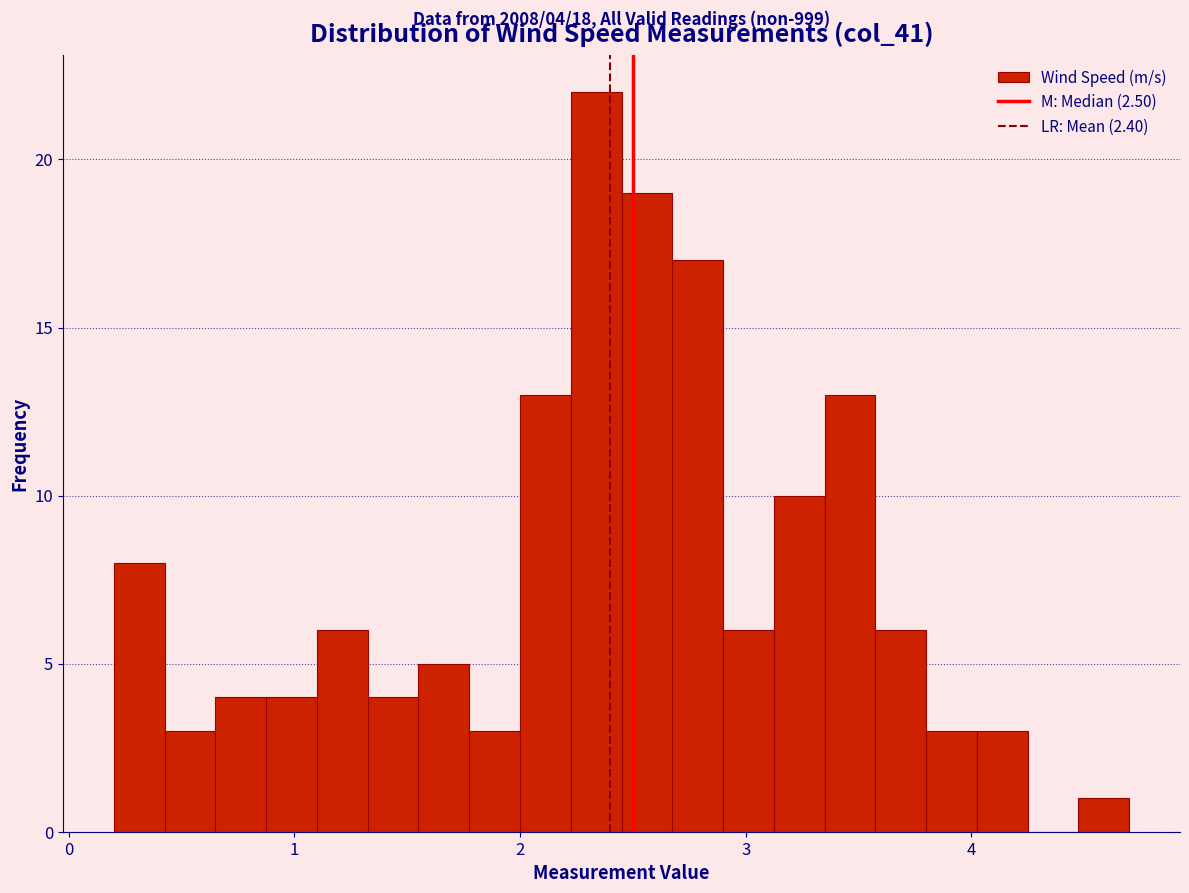

Around what value on the x-axis is the tallest bar? Give the approximate position of its centre, as read against the axis.

2.3